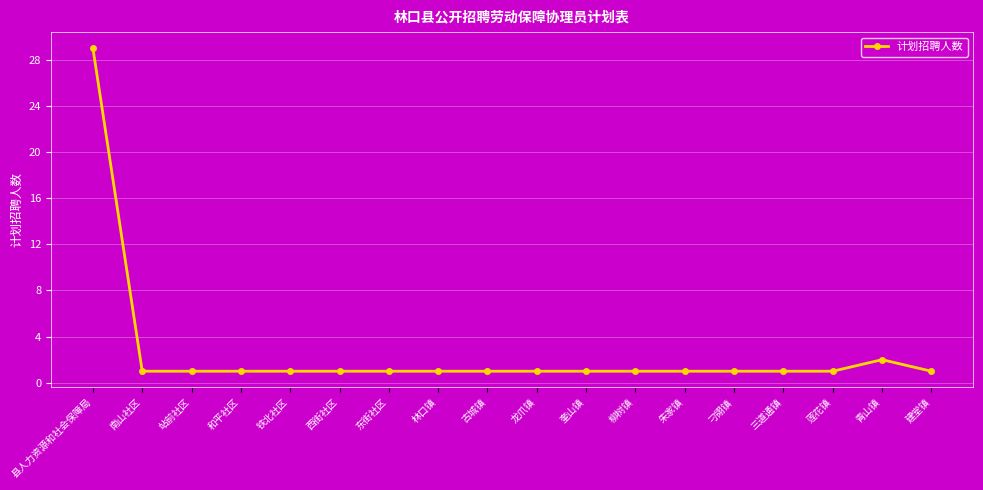

Which category has the highest value across all series?

县人力资源和社会保障局